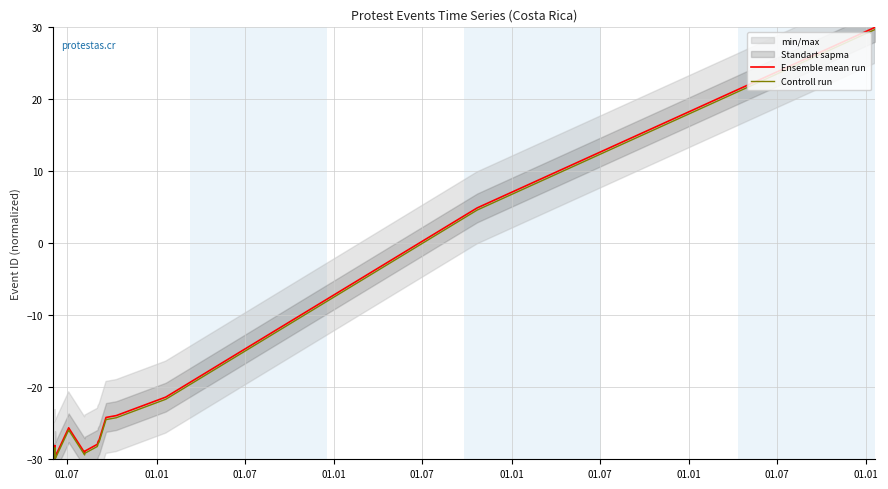

Does the chart display data point markers on the line(s)?

No